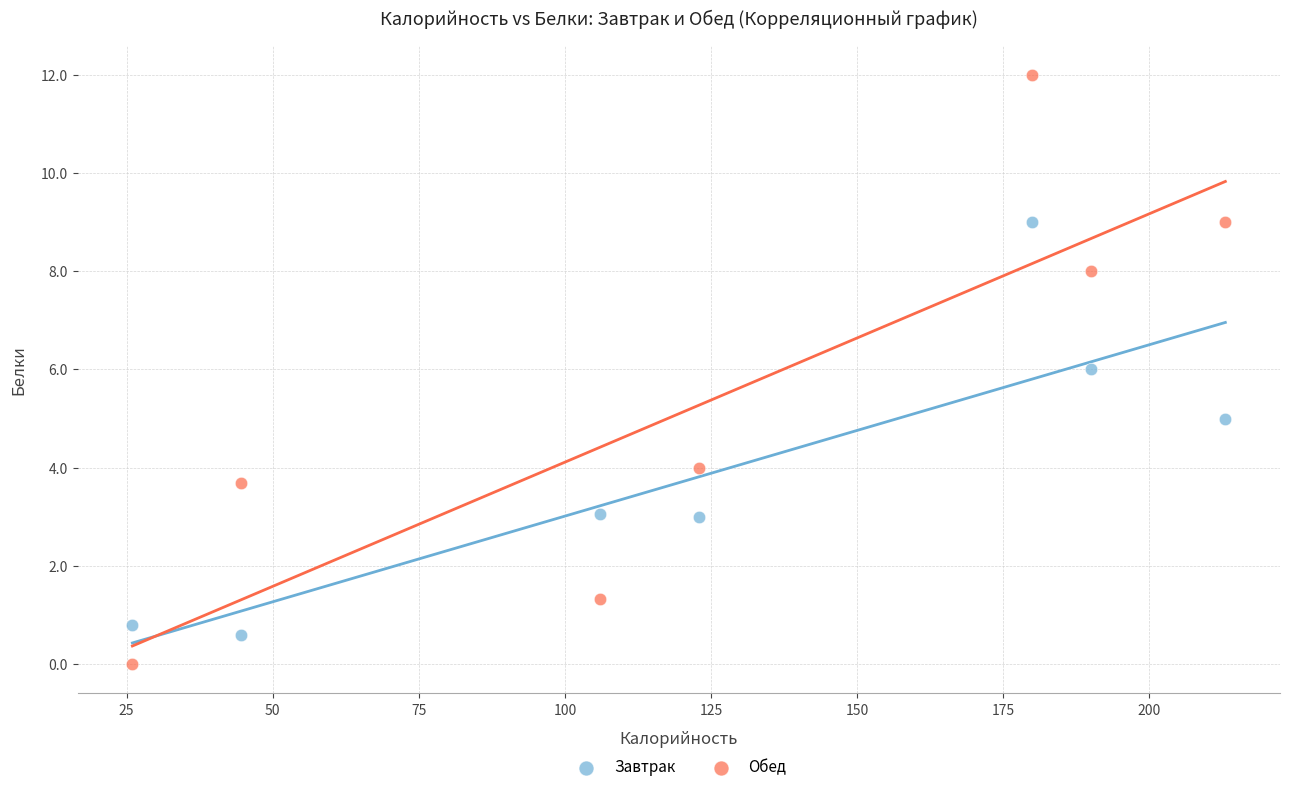

Which series reaches the minimum Y coordinate?

Обед